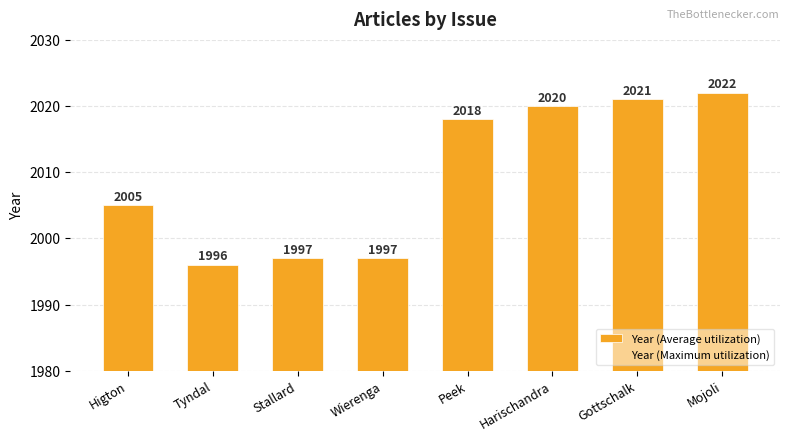

How many categories are shown in the chart?

8